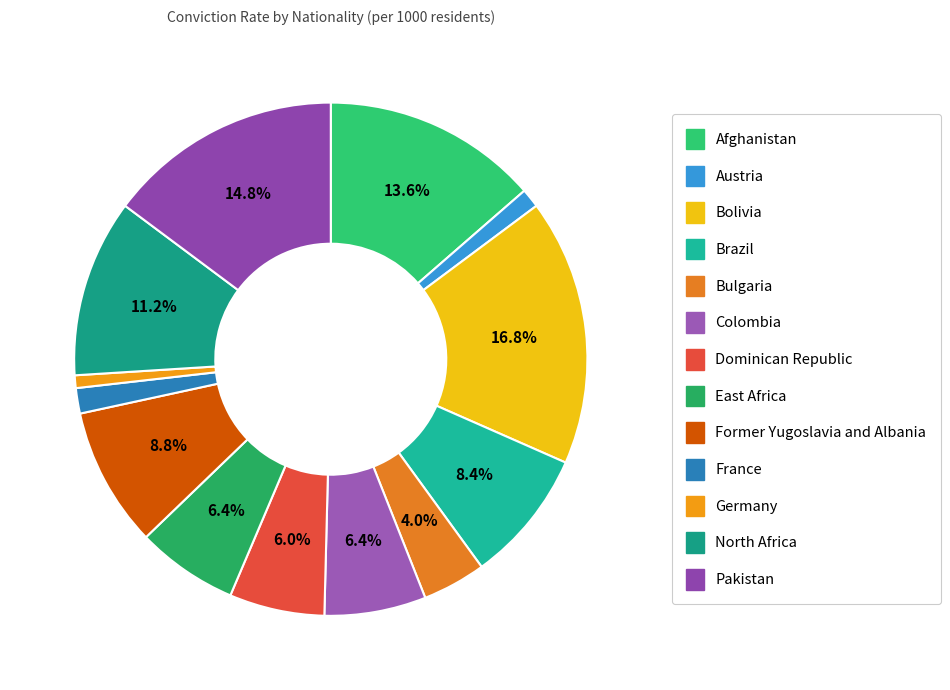

To the nearest percent, what portion does Dominican Republic represent?

6%